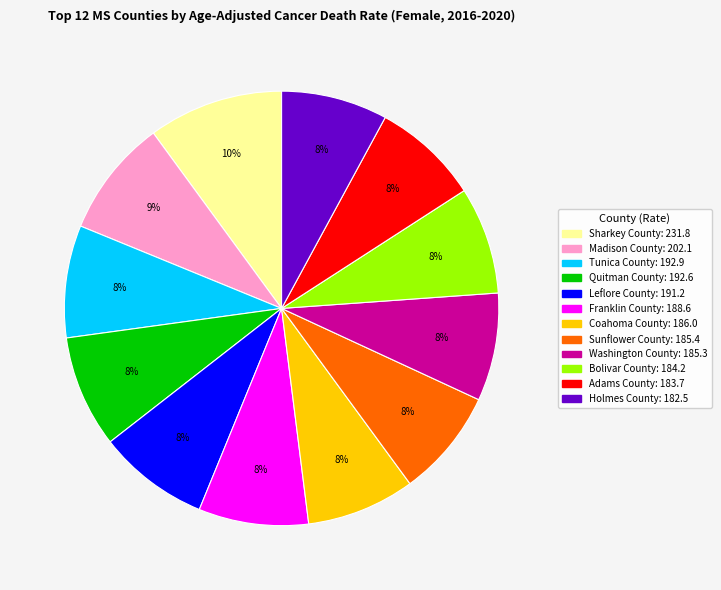

To the nearest percent, what portion does Franklin County represent?

8%